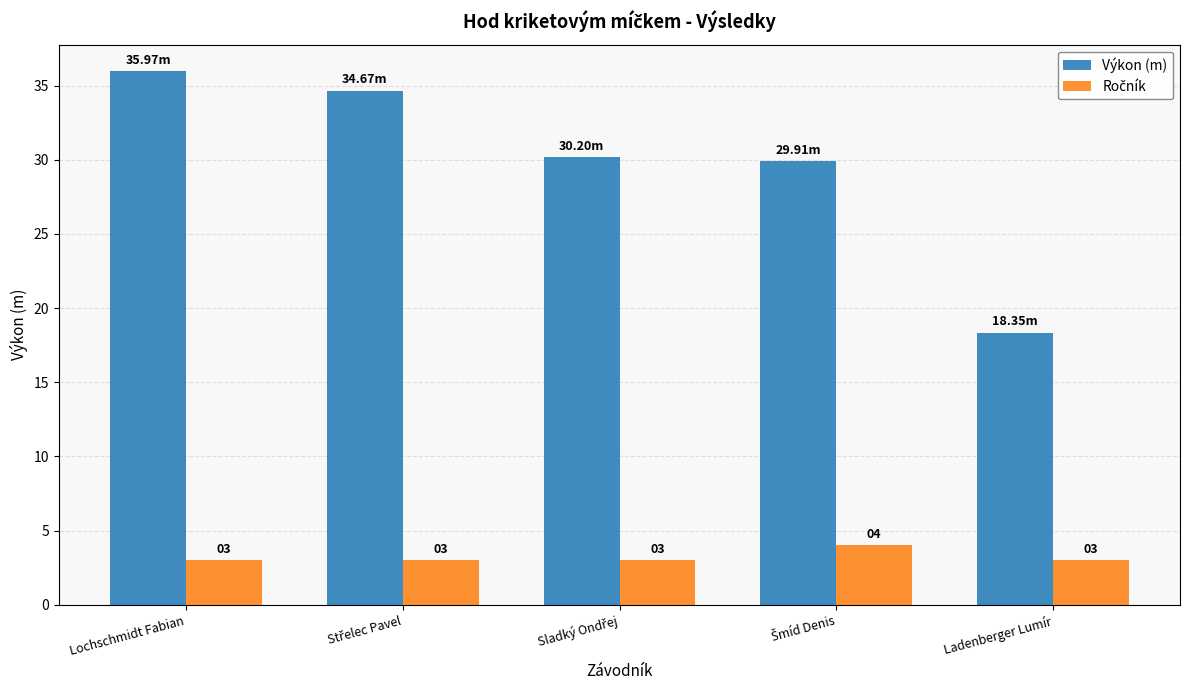

What is the smallest value displayed?

3.0